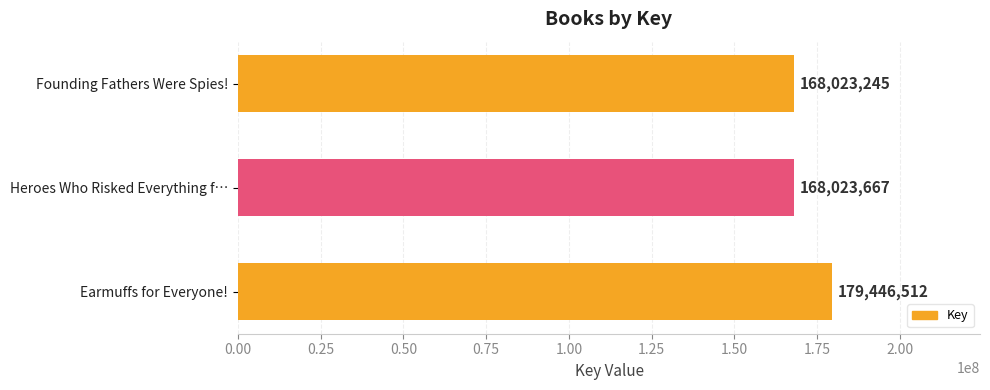

What is the average value?

171831141